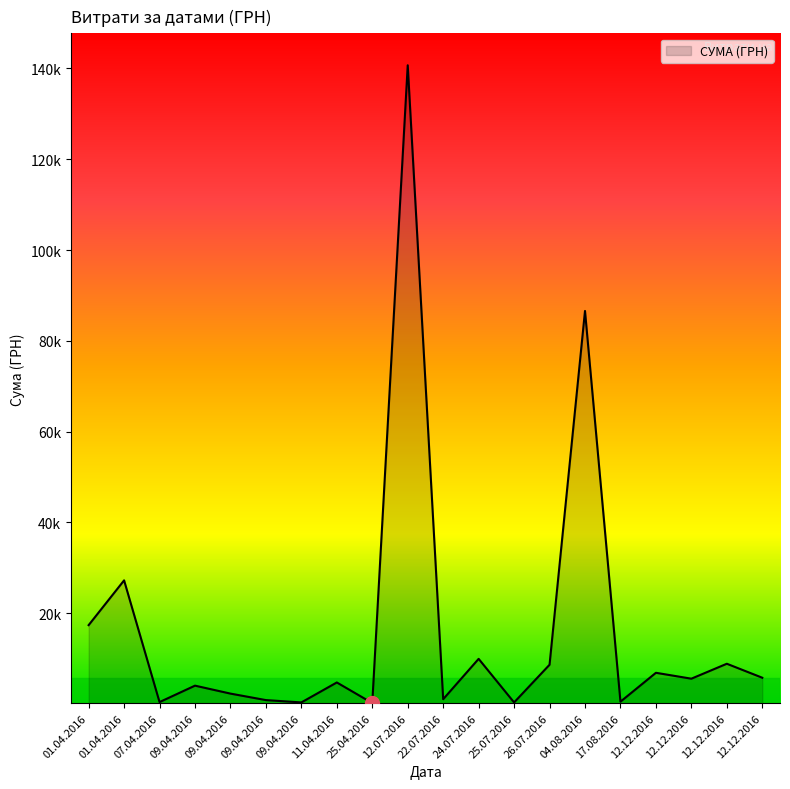

Rank the categories by value from highest to lowest.

12.07.2016, 04.08.2016, 01.04.2016, 01.04.2016, 24.07.2016, 12.12.2016, 26.07.2016, 12.12.2016, 12.12.2016, 12.12.2016, 11.04.2016, 09.04.2016, 09.04.2016, 22.07.2016, 09.04.2016, 17.08.2016, 07.04.2016, 09.04.2016, 25.07.2016, 25.04.2016